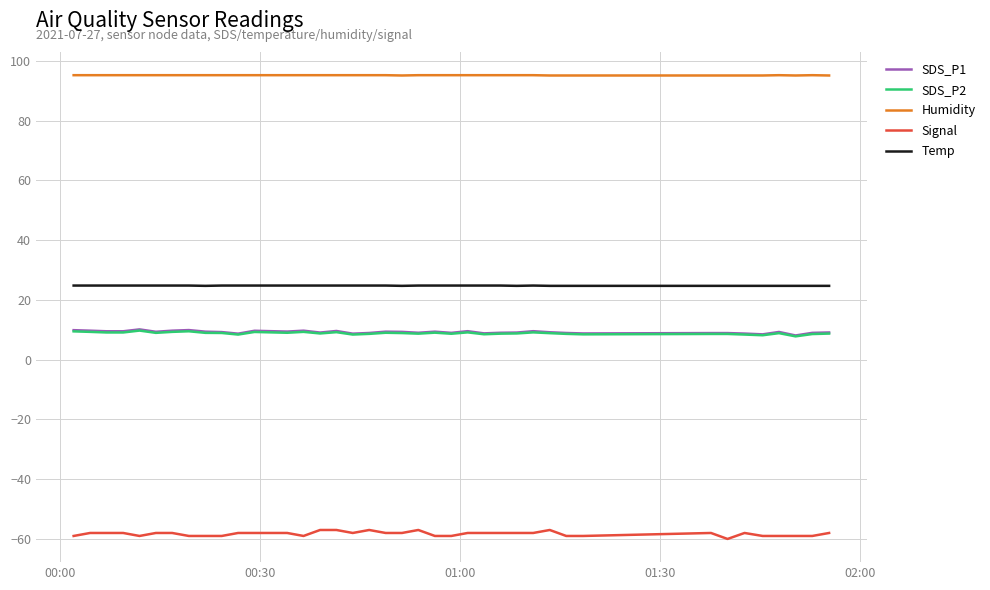

True or false: SDS_P2 and Temp cross at least once.

False